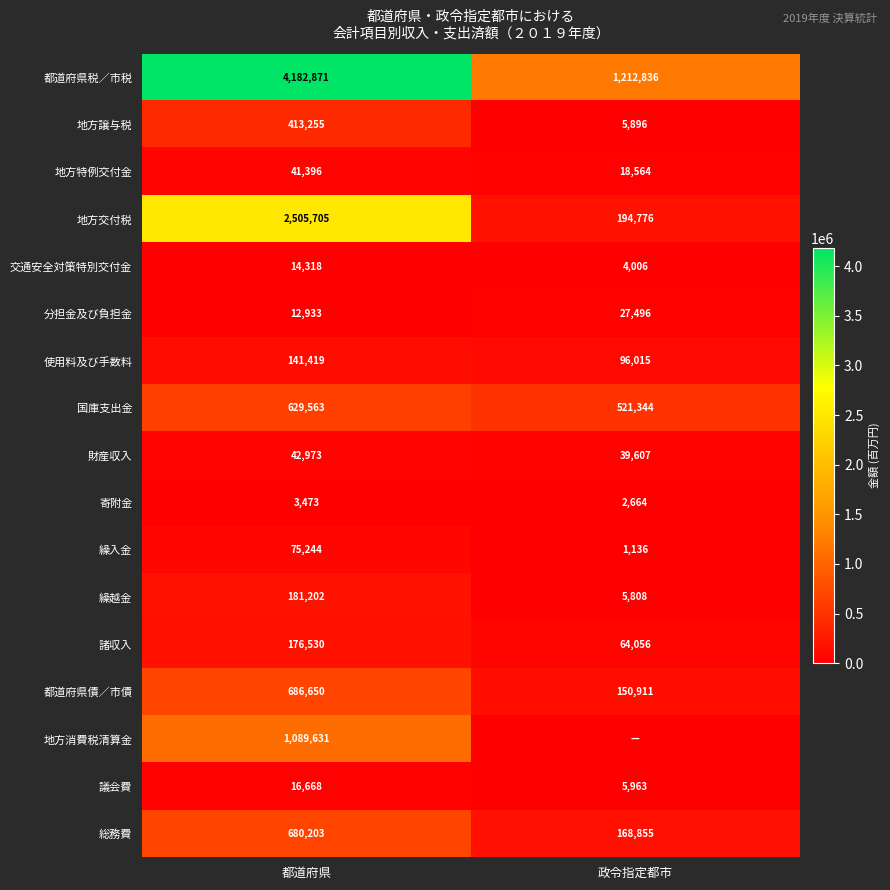

What is the approximate value of 財産収入 at 都道府県, to the nearest 50?

42950